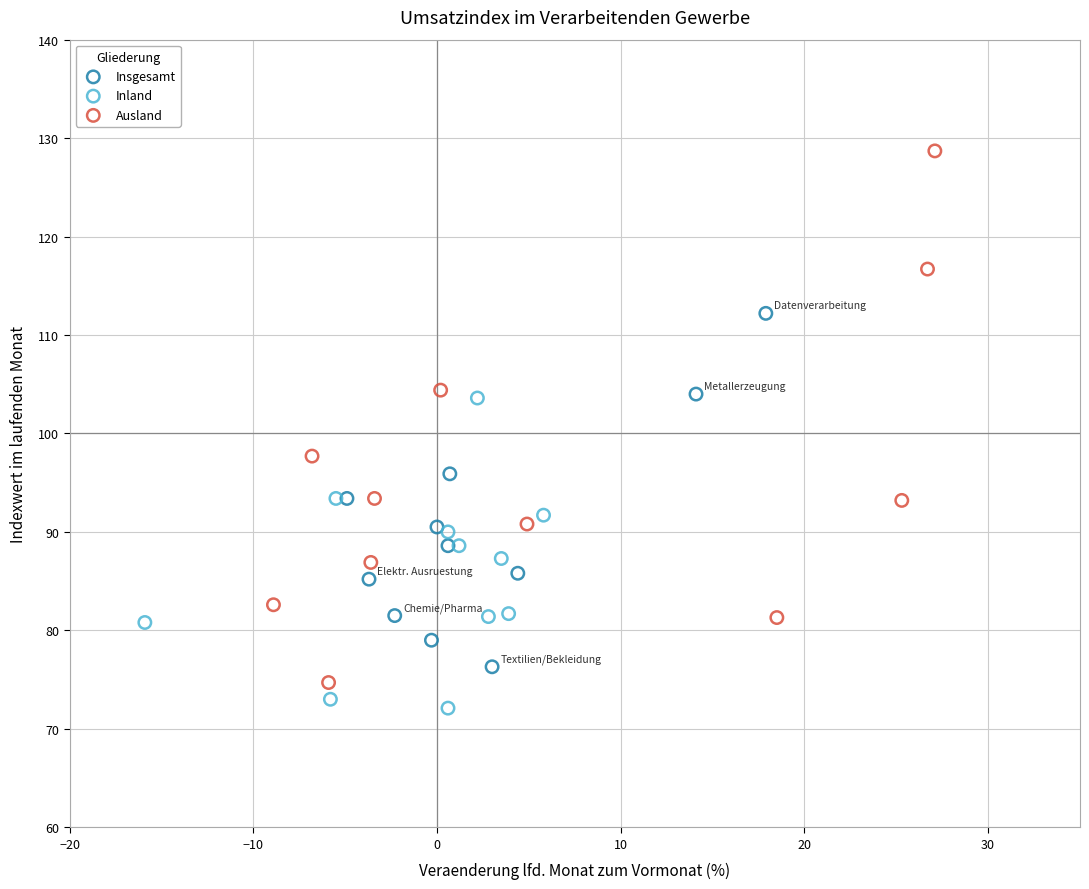

Which series has the widest spread of Y values?

Ausland